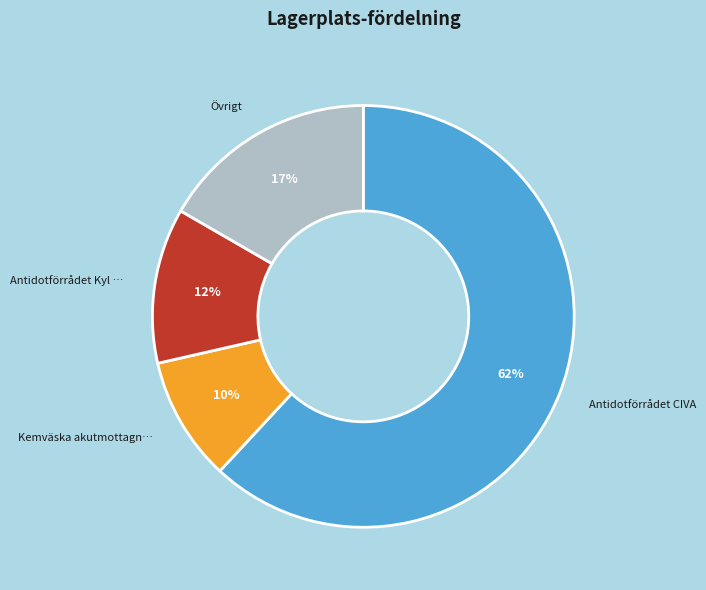

To the nearest percent, what is the average slice percentage?

25%